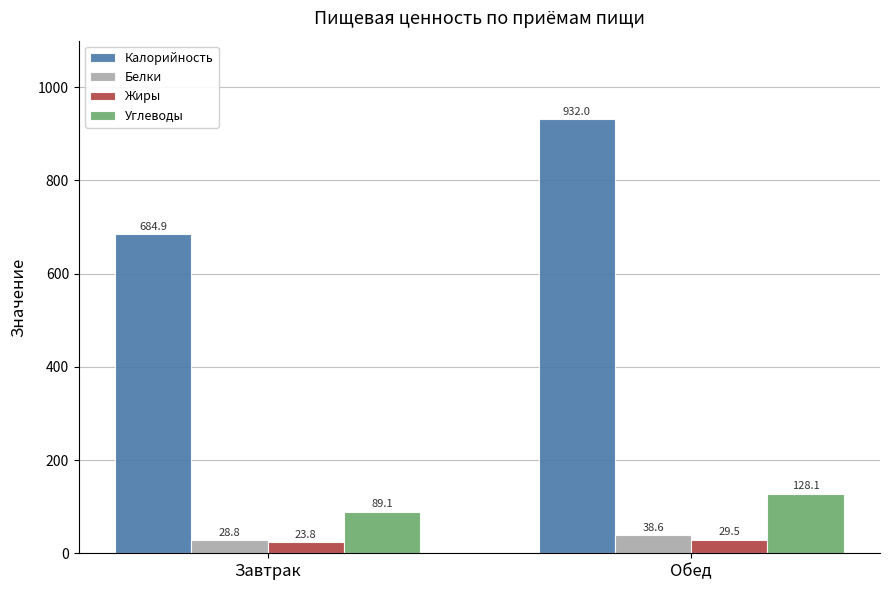

Between Завтрак and Обед, which series saw the biggest shift?

Калорийность